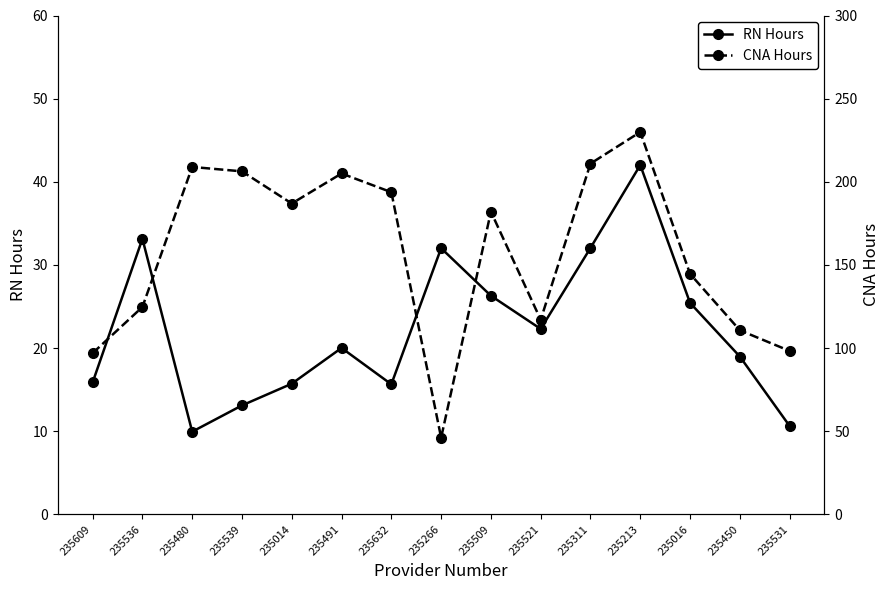

At which label is RN Hours closest to 25?

235016